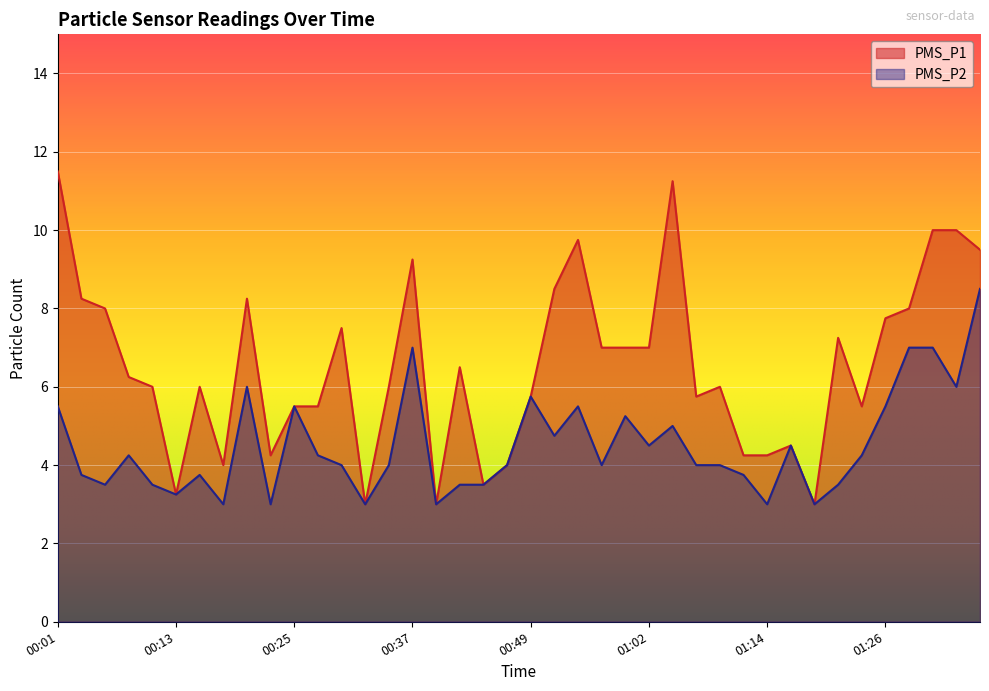

What are all the series names shown in the legend?

PMS_P1, PMS_P2